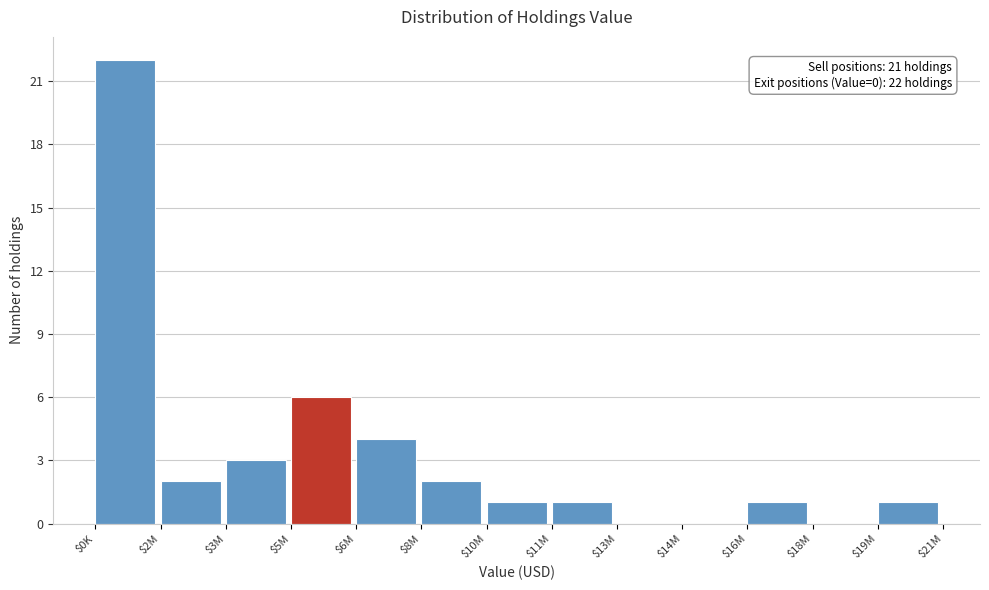

True or false: the data shows 4 at $3M.

False